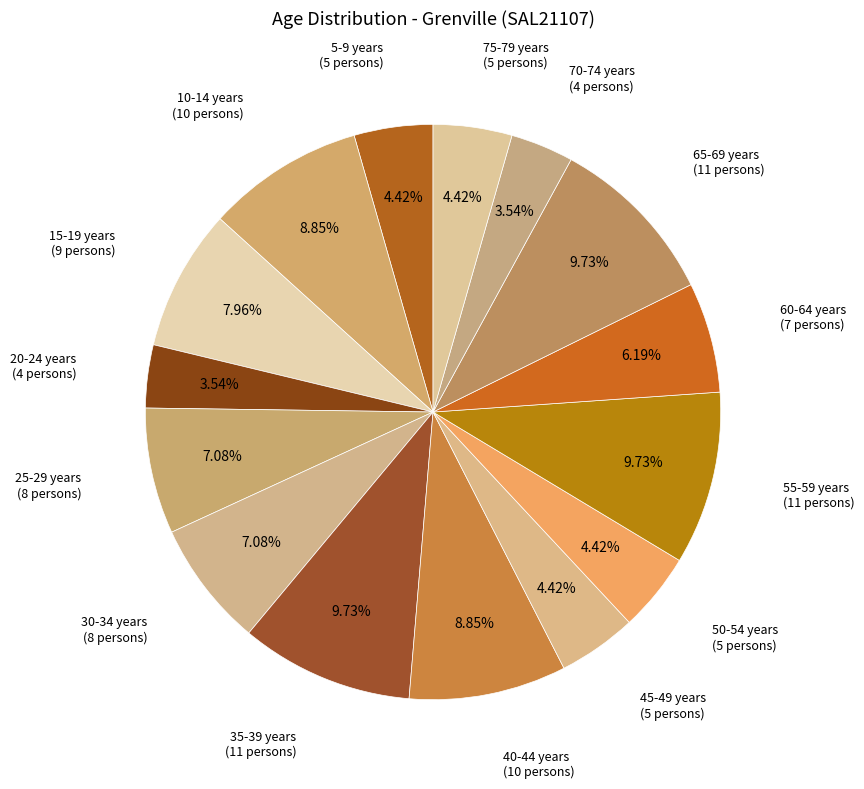

Which category has the biggest portion of the pie?

35-39 years